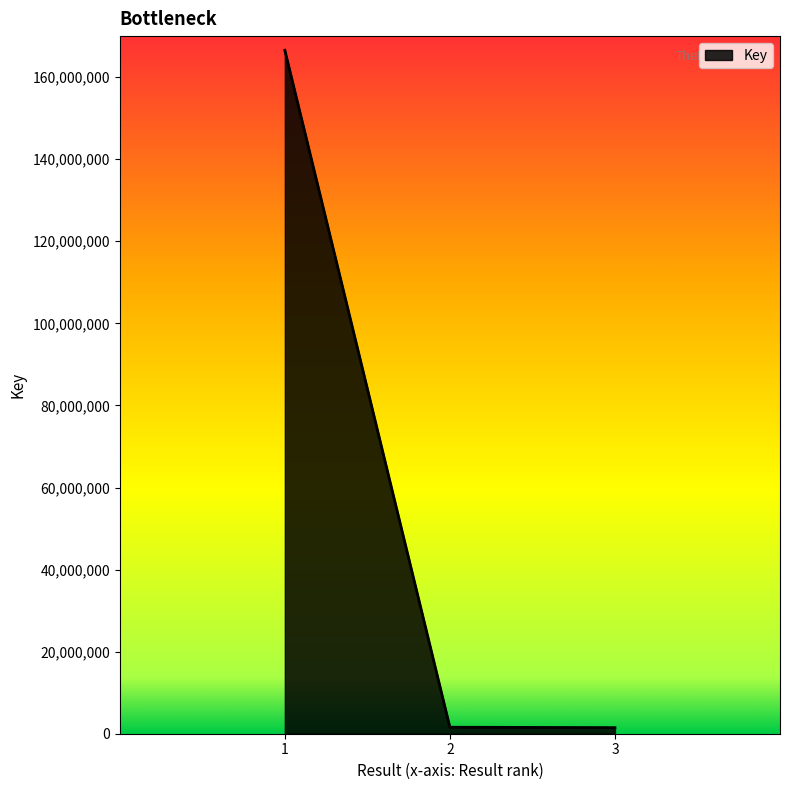

What is the sum of all values?

169618035